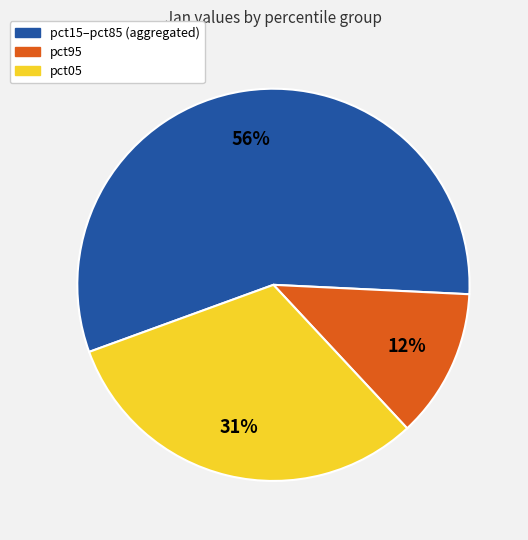

To the nearest percent, what is the difference between the largest and smallest slice percentages?

44%